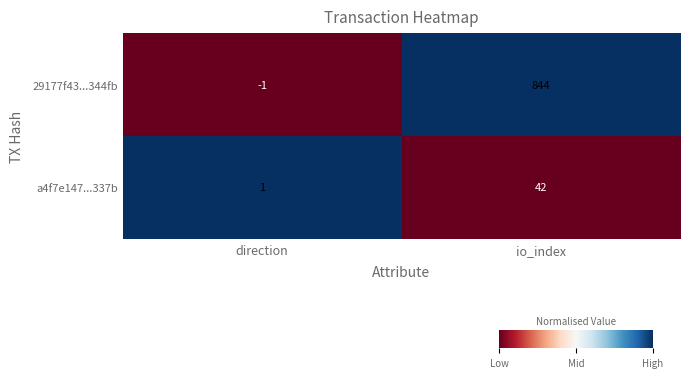

At which label does a4f7e147...337b reach its peak?

io_index